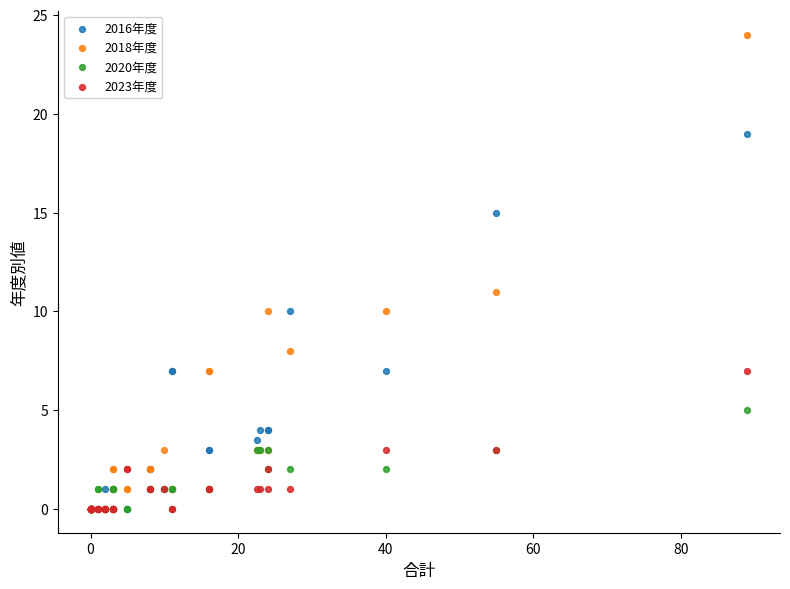

In the 2018年度 series, what Y value is closest to 12?

11.0